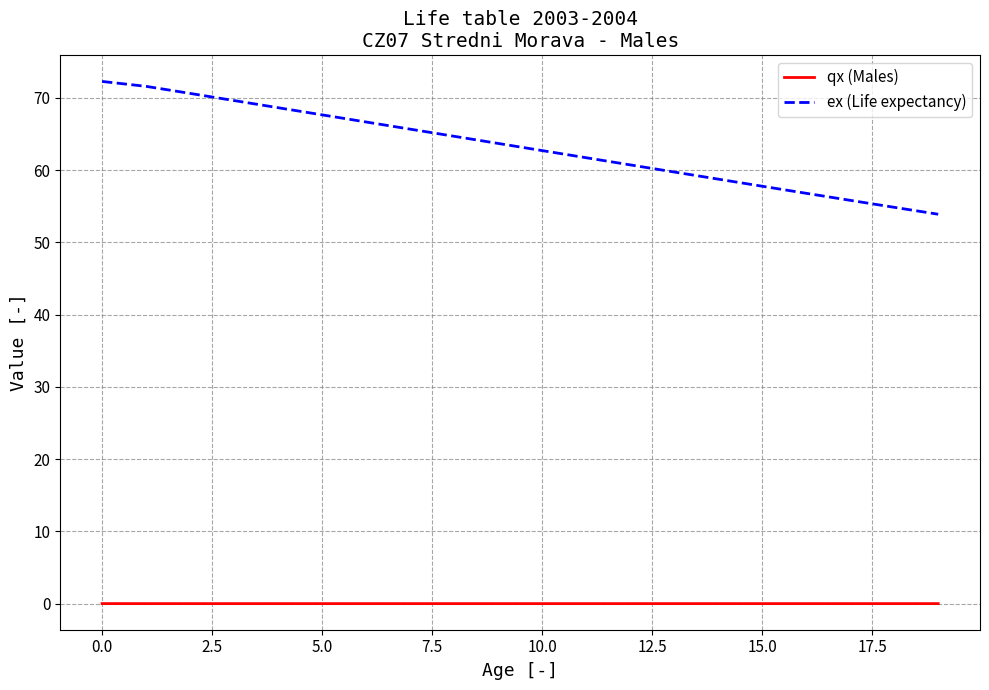

List the series in order of their peak value, highest first.

ex (Life expectancy), qx (Males)